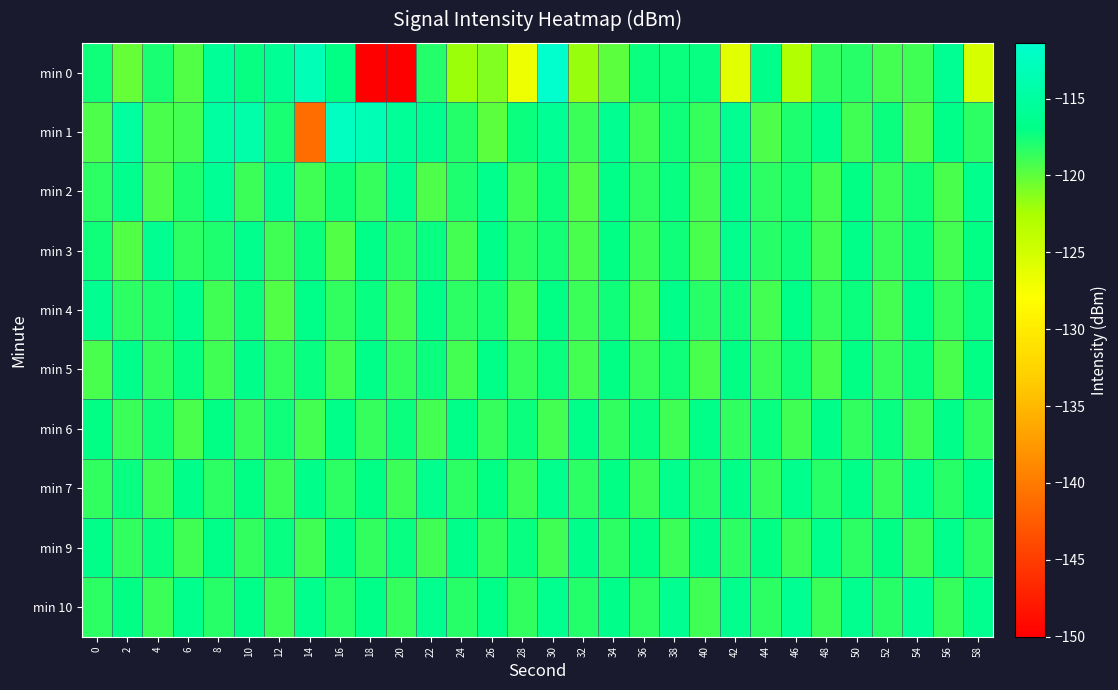

Reading left to right, what are all the values shown in this chart?

min 0: 0=-117.5	2=-120.2	4=-117.7	6=-119.6	8=-115.7	10=-117.2	12=-115.8	14=-113.1	16=-117.1	18=-150.0	20=-150.0	22=-118.0	24=-122.1	26=-121.1	28=-126.8	30=-111.4	32=-121.9	34=-119.9	36=-117.3	38=-117.3	40=-117.3	42=-126.0	44=-116.8	46=-122.9	48=-118.6	50=-118.3	52=-119.1	54=-119.0	56=-116.1	58=-125.3
min 1: 0=-119.5	2=-115.1	4=-119.3	6=-119.2	8=-115.0	10=-114.3	12=-117.8	14=-141.2	16=-112.4	18=-113.2	20=-115.7	22=-116.4	24=-118.0	26=-119.9	28=-117.3	30=-116.0	32=-118.8	34=-116.3	36=-119.0	38=-117.4	40=-118.7	42=-116.2	44=-119.4	46=-117.9	48=-116.6	50=-119.0	52=-117.3	54=-119.7	56=-116.9	58=-118.4
min 2: 0=-118.3	2=-116.6	4=-119.4	6=-117.9	8=-116.0	10=-118.8	12=-116.3	14=-119.0	16=-117.4	18=-118.7	20=-116.2	22=-119.4	24=-117.9	26=-116.6	28=-119.0	30=-117.3	32=-119.7	34=-116.9	36=-118.4	38=-117.2	40=-119.1	42=-116.8	44=-118.3	46=-117.7	48=-119.2	50=-117.0	52=-118.8	54=-117.4	56=-119.3	58=-116.6
min 3: 0=-117.4	2=-119.7	4=-116.2	6=-118.4	8=-117.9	10=-116.6	12=-119.0	14=-117.3	16=-119.7	18=-116.9	20=-118.4	22=-117.2	24=-119.1	26=-116.8	28=-118.3	30=-117.7	32=-119.2	34=-117.0	36=-118.8	38=-117.5	40=-119.3	42=-116.6	44=-118.2	46=-117.6	48=-119.1	50=-116.9	52=-118.7	54=-117.3	56=-119.2	58=-117.0
min 4: 0=-116.2	2=-118.4	4=-117.9	6=-116.6	8=-119.0	10=-117.3	12=-119.7	14=-116.9	16=-118.5	18=-117.3	20=-119.1	22=-116.8	24=-118.4	26=-117.7	28=-119.2	30=-117.0	32=-118.8	34=-117.5	36=-119.3	38=-116.7	40=-118.2	42=-117.6	44=-119.1	46=-116.9	48=-118.6	50=-117.3	52=-119.1	54=-116.9	56=-118.7	58=-117.4
min 5: 0=-119.4	2=-116.7	4=-118.5	6=-117.2	8=-119.0	10=-116.8	12=-118.5	14=-117.2	16=-119.1	18=-116.8	20=-118.6	22=-117.3	24=-119.1	26=-116.9	28=-118.6	30=-117.4	32=-119.2	34=-117.0	36=-118.7	38=-117.4	40=-119.3	42=-117.0	44=-118.8	46=-117.5	48=-119.2	50=-117.0	52=-118.7	54=-117.4	56=-119.2	58=-117.1
min 6: 0=-117.1	2=-118.8	4=-117.4	6=-119.3	8=-117.0	10=-118.8	12=-117.4	14=-119.2	16=-116.9	18=-118.7	20=-117.3	22=-119.1	24=-116.9	26=-118.6	28=-117.3	30=-119.1	32=-116.9	34=-118.6	36=-117.2	38=-119.1	40=-116.8	42=-118.6	44=-117.2	46=-119.0	48=-116.8	50=-118.5	52=-117.2	54=-119.0	56=-116.8	58=-118.5
min 7: 0=-118.5	2=-117.1	4=-119.0	6=-116.7	8=-118.5	10=-117.1	12=-118.9	14=-116.7	16=-118.4	18=-117.0	20=-118.9	22=-116.7	24=-118.4	26=-117.0	28=-118.8	30=-116.6	32=-118.3	34=-117.0	36=-118.8	38=-116.6	40=-118.3	42=-116.9	44=-118.8	46=-116.5	48=-118.3	50=-116.9	52=-118.6	54=-116.5	56=-118.2	58=-116.9
min 9: 0=-116.9	2=-118.6	4=-117.2	6=-119.1	8=-116.8	10=-118.6	12=-117.2	14=-119.0	16=-116.8	18=-118.5	20=-117.2	22=-119.0	24=-116.8	26=-118.5	28=-117.1	30=-119.0	32=-116.7	34=-118.5	36=-117.1	38=-118.9	40=-116.7	42=-118.4	44=-117.0	46=-118.9	48=-116.7	50=-118.4	52=-117.0	54=-118.8	56=-116.6	58=-118.3
min 10: 0=-118.3	2=-117.0	4=-118.8	6=-116.6	8=-118.3	10=-116.9	12=-118.8	14=-116.5	16=-118.3	18=-116.9	20=-118.6	22=-116.5	24=-118.2	26=-116.9	28=-118.6	30=-116.4	32=-118.1	34=-116.7	36=-118.5	38=-116.2	40=-119.0	42=-116.6	44=-118.3	46=-116.1	48=-118.8	50=-116.5	52=-118.2	54=-115.9	56=-118.7	58=-116.4